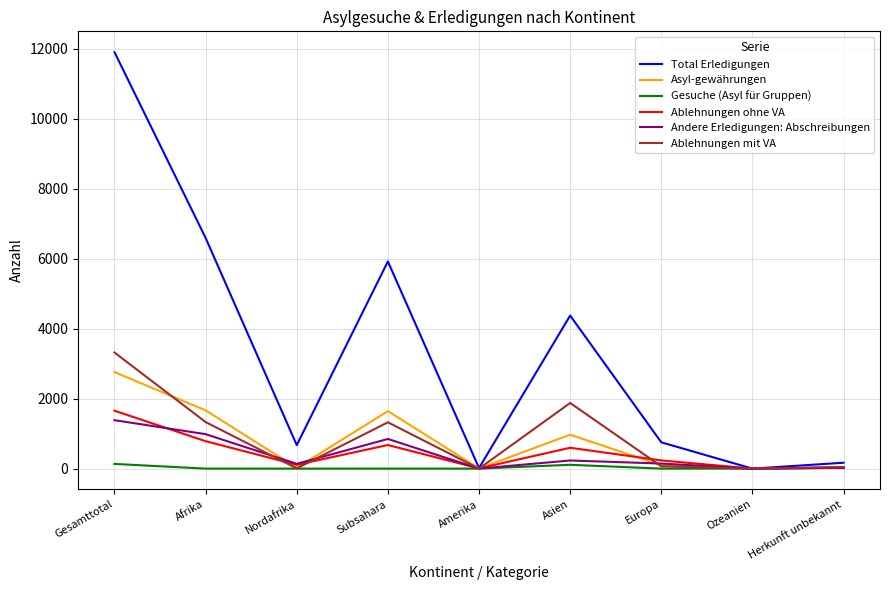

At which category is the sum across all series the highest?

Gesamttotal